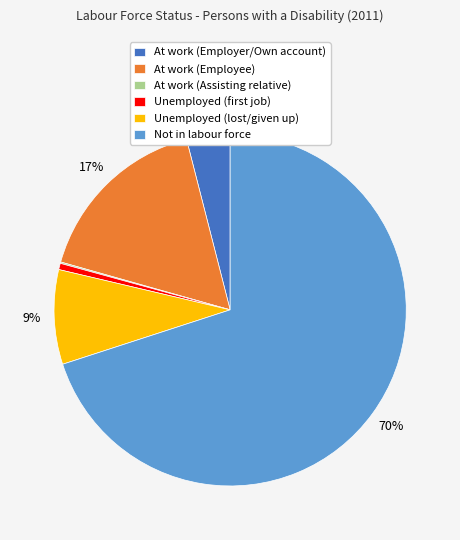

Is there a majority slice in this chart?

Yes